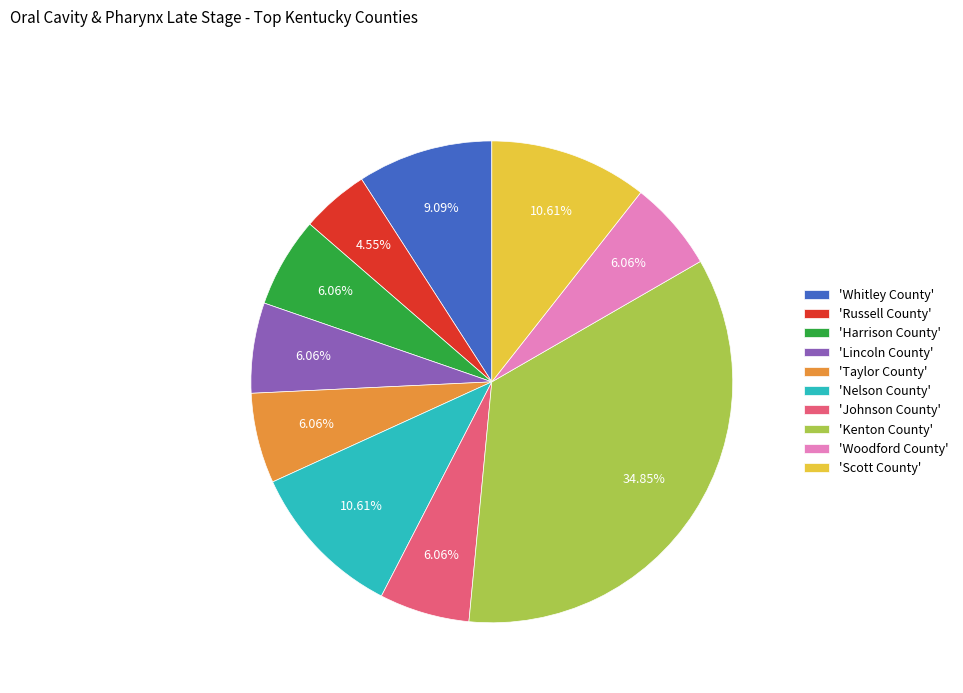

Which category has the smallest portion of the pie?

'Russell County'